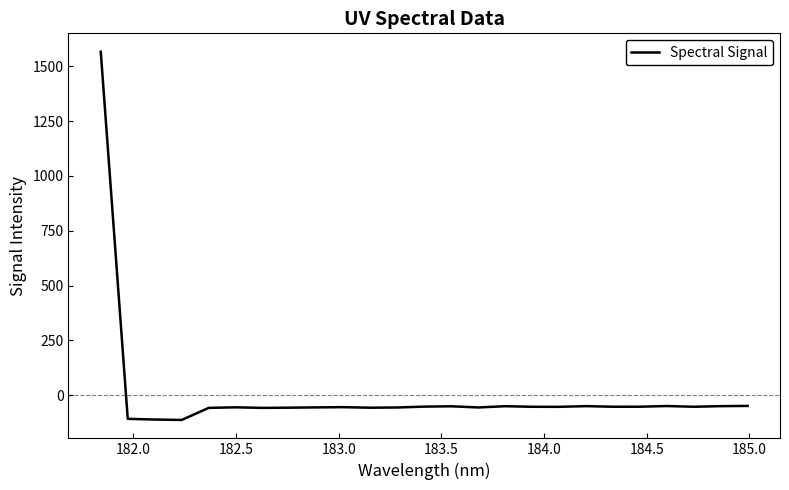

What is the sum of all values?

108.2